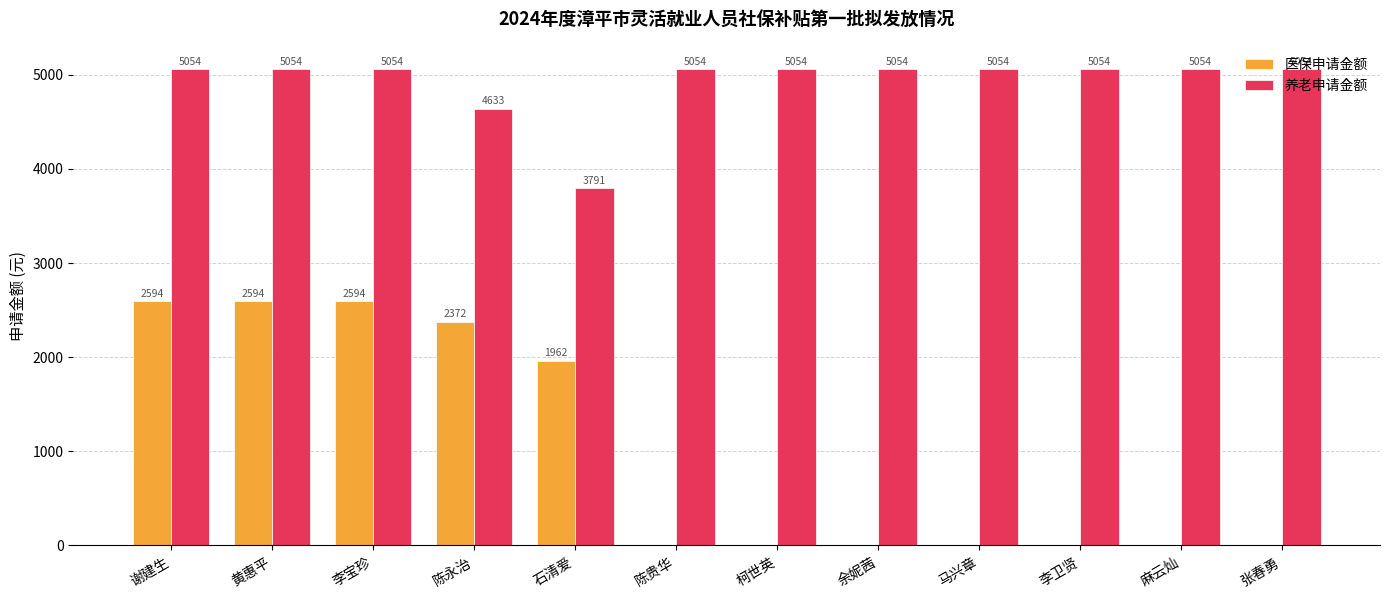

What is the maximum value shown in the chart?

5054.4